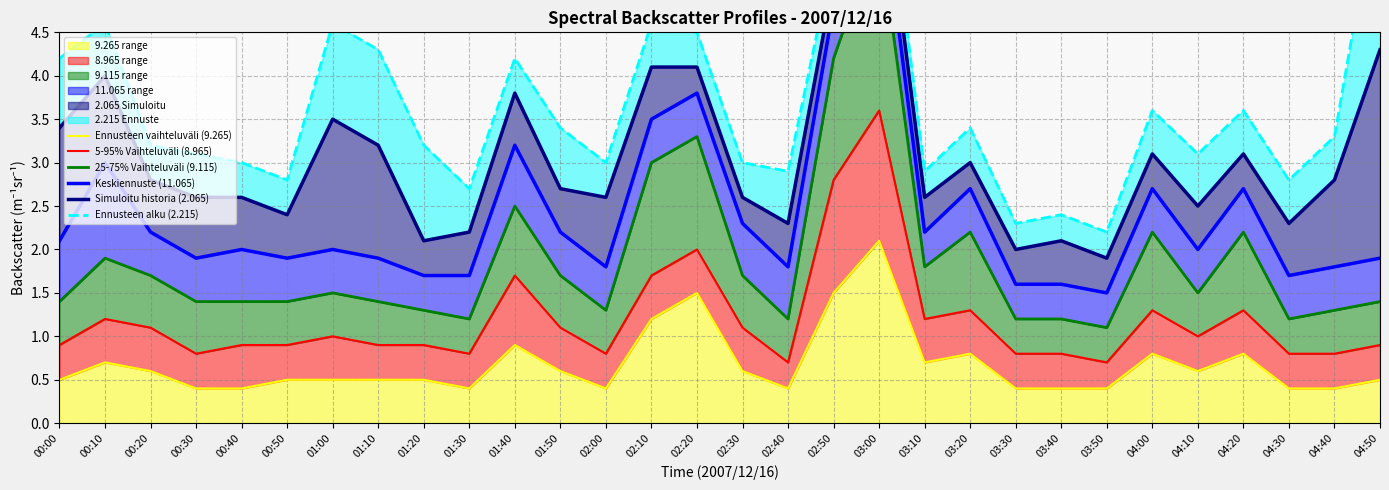

Where is the first local maximum for Keskiennuste (11.065)?

00:10